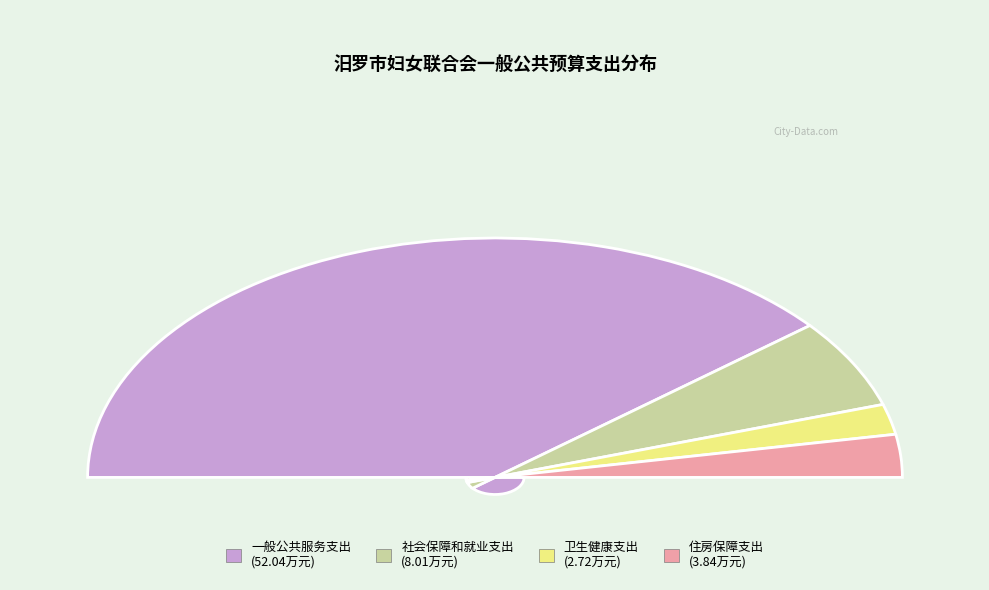

Combined, what portion of the pie is 住房保障支出 and 卫生健康支出?

9.9%